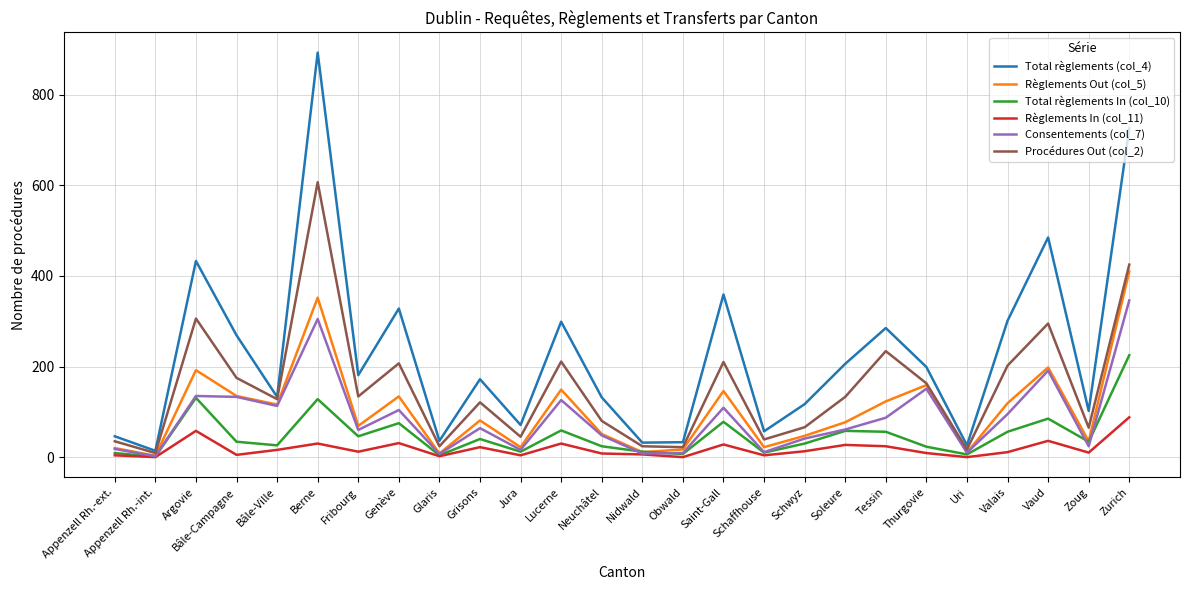

Is it true that Consentements (col_7) equals 41 at Schwyz?

True